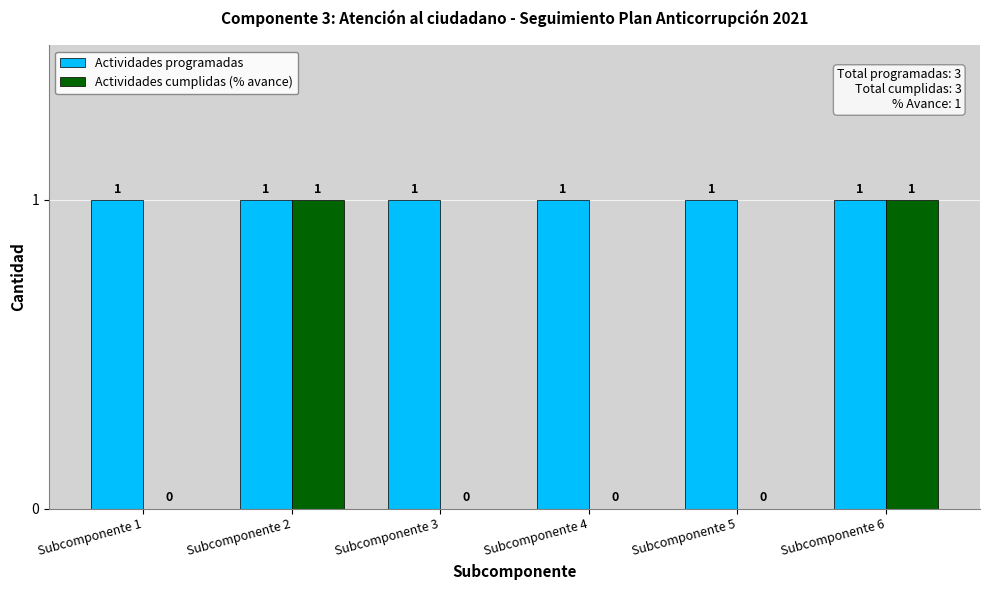

Which series has the largest total across all categories?

Actividades programadas